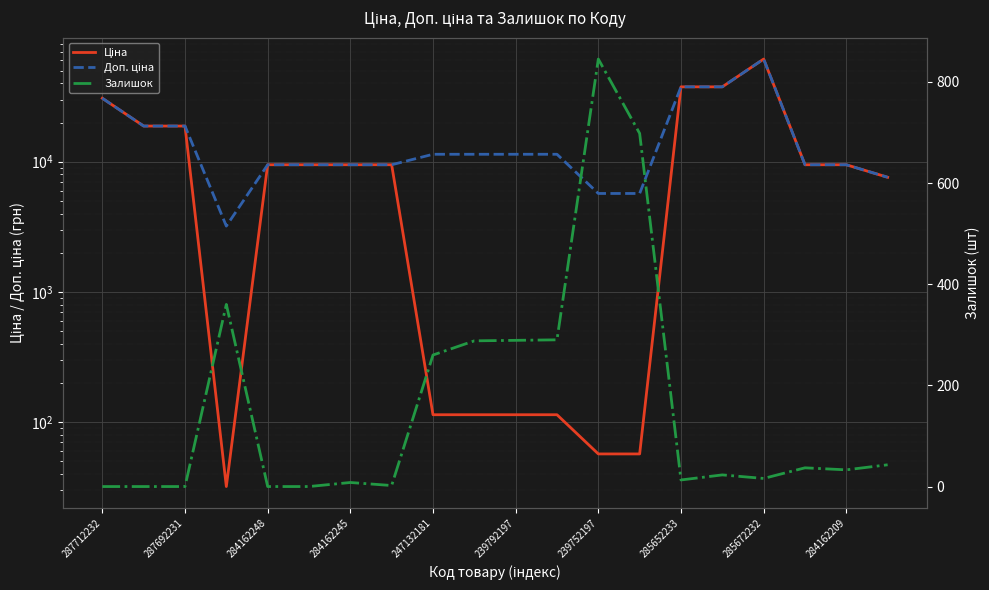

Rank the series by their maximum value, from highest to lowest.

Ціна, Доп. ціна, Залишок